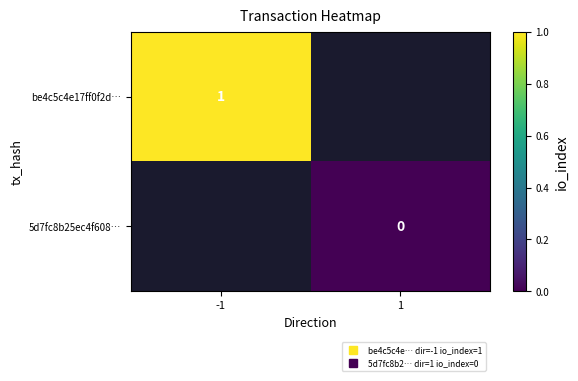

At how many categories does at least one series exceed 0?

1